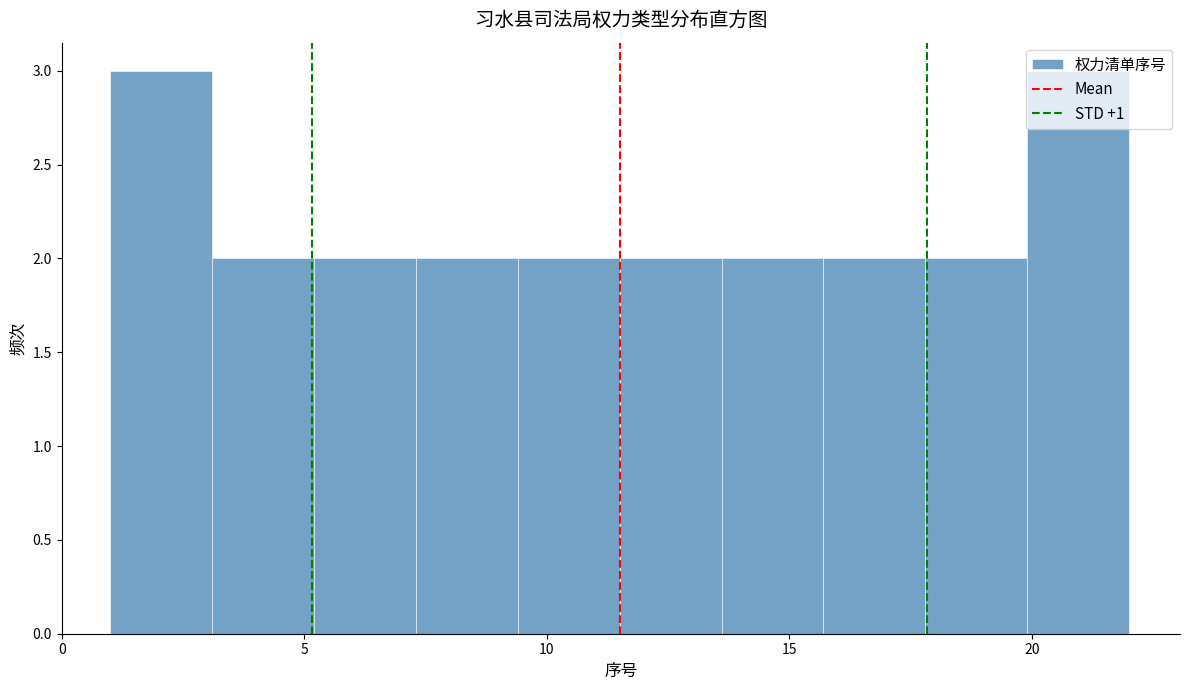

How tall is the bar that spans 11.5 to 13.6 on the x-axis? Neither the bar edges nor the heights are printed on the chart, so give them approximately, as read against the axes.

2